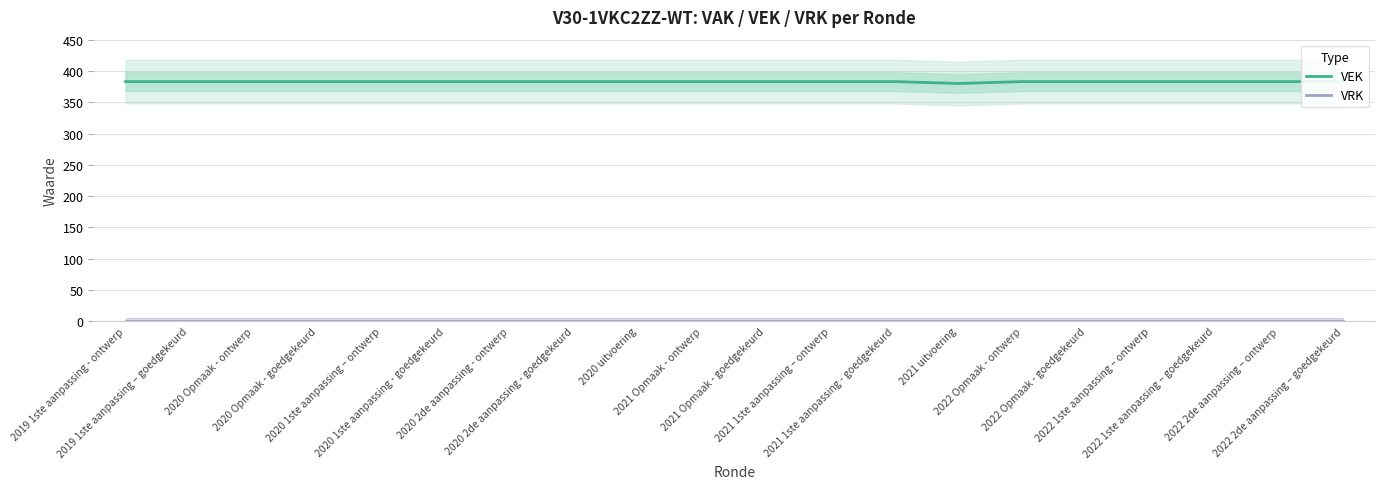

True or false: VRK and VEK cross at least once.

False